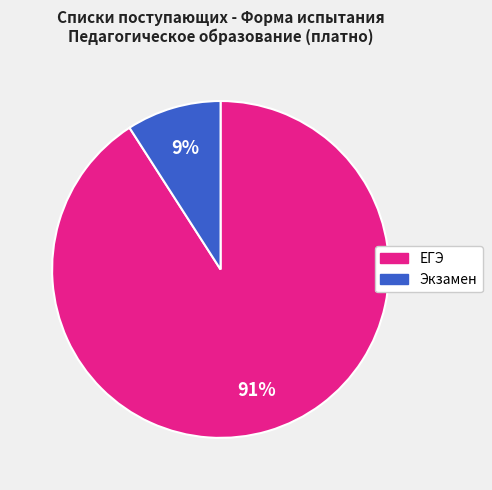

The ЕГЭ slice represents 98% of the pie. True or false?

False